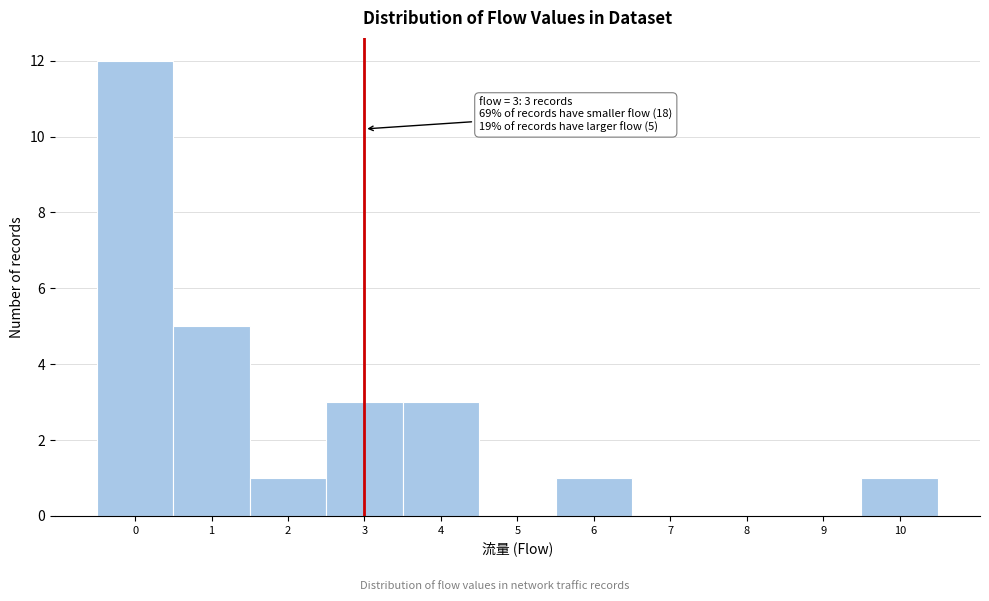

Over which range of the x-axis is the bar tallest?

-0.5 to 0.5